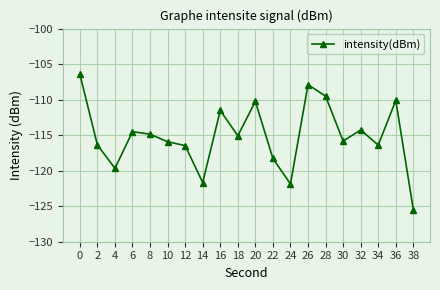

What is the maximum value shown in the chart?

-106.4